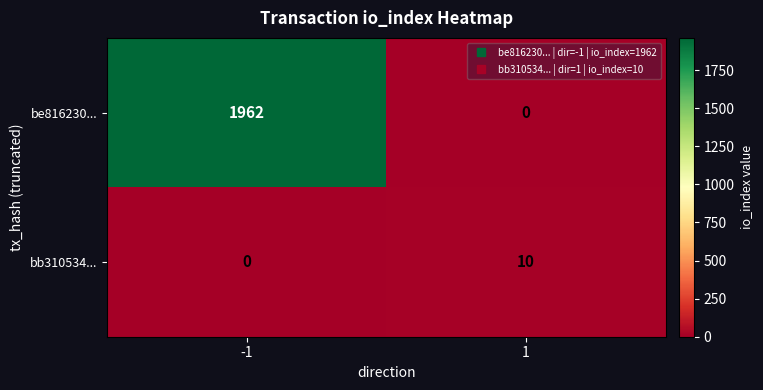

Which series has the widest spread of values?

be816230...